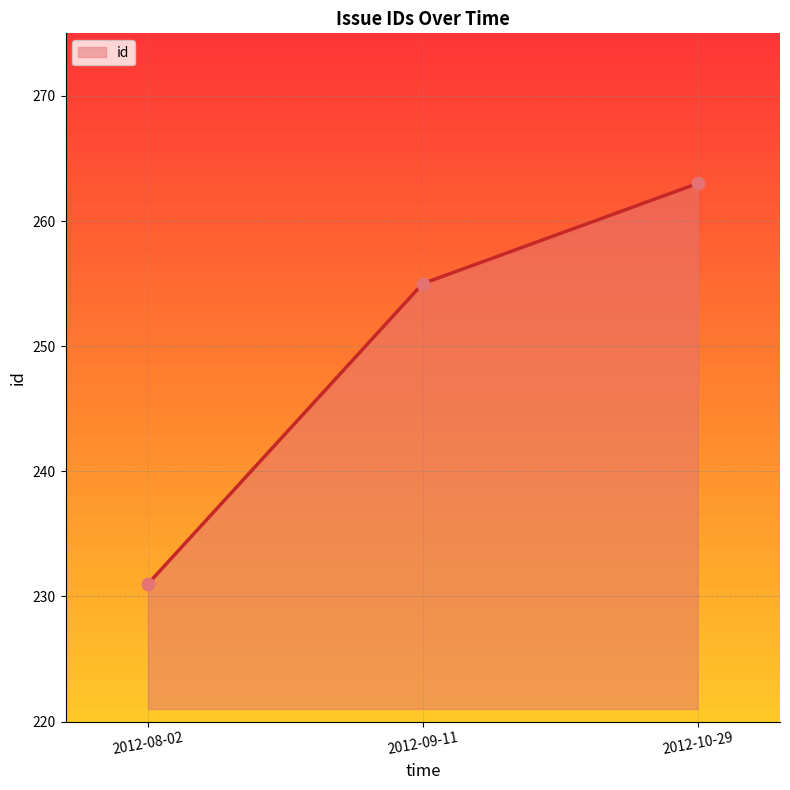

What is the change in value from 2012-09-11 to 2012-10-29?

+8